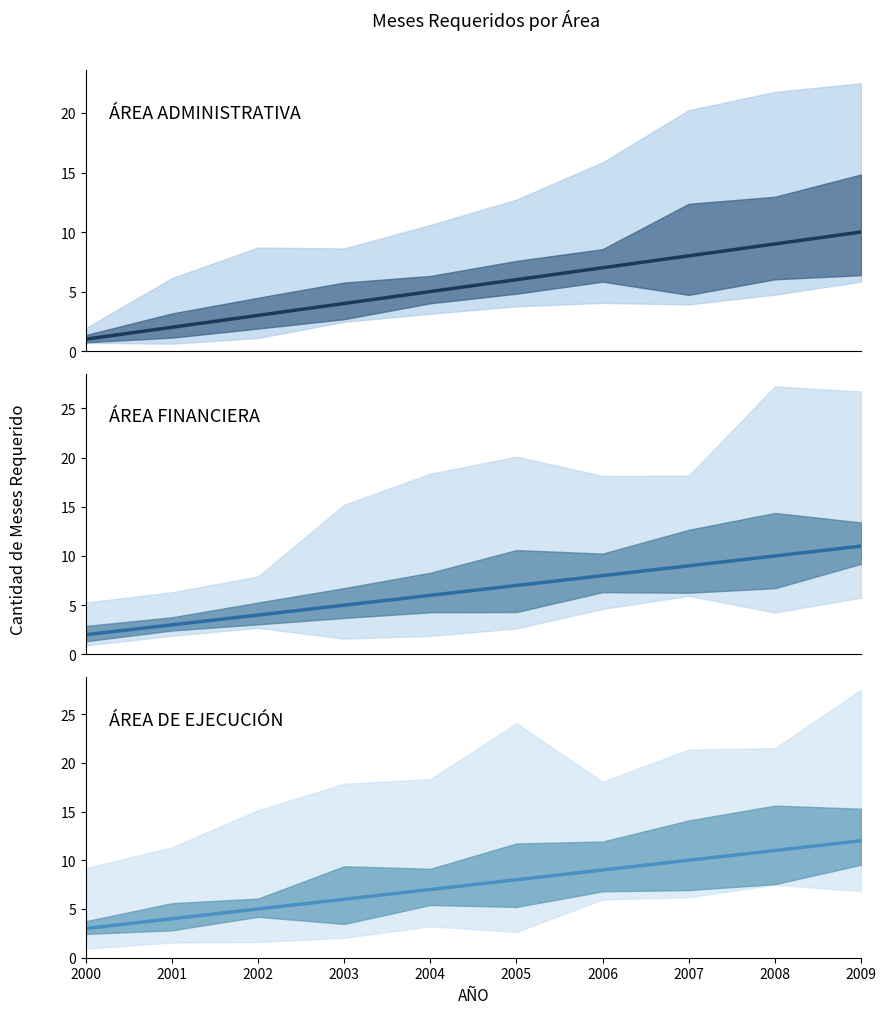

Count the ÁREA ADMINISTRATIVA values in the range 3 to 8.

6